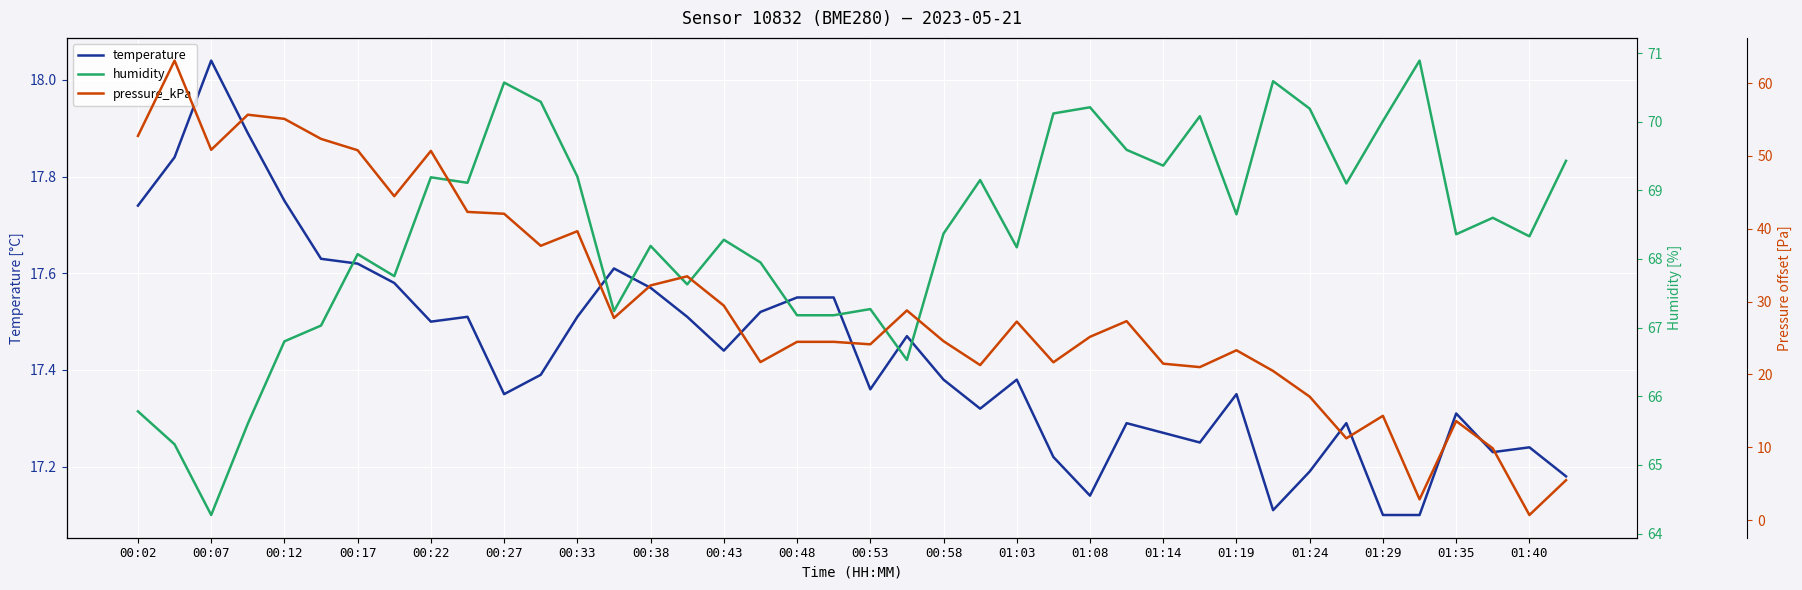

What is the maximum value shown in the chart?

70.9